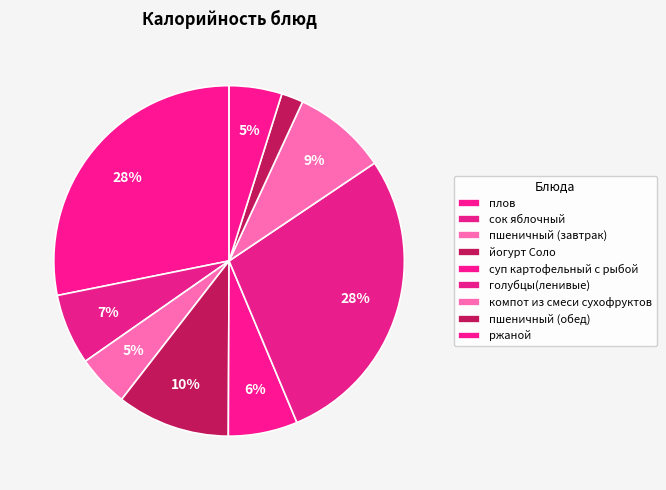

Does ржаной represent more than half of the total?

No